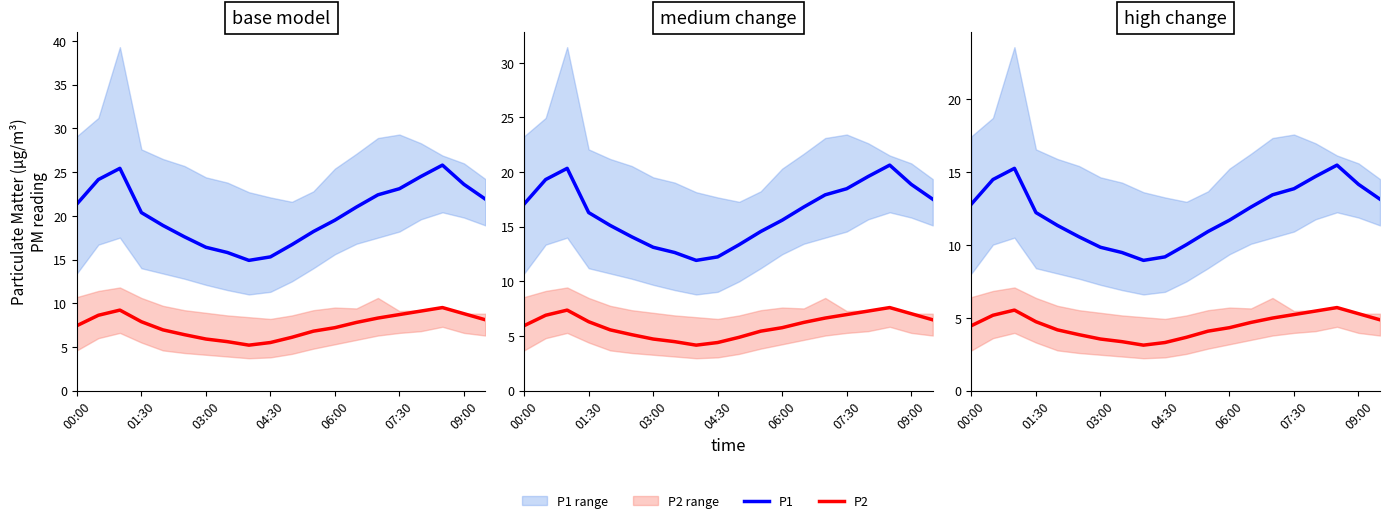

What is the difference between the maximum and minimum values in the P2 series?

2.6